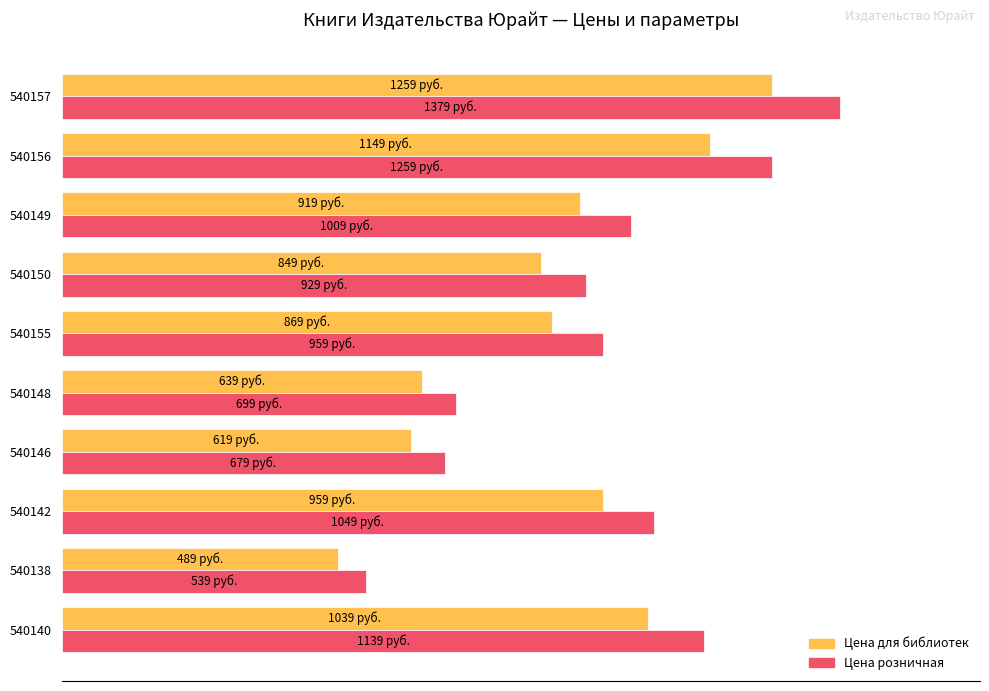

What are all the series names shown in the legend?

Цена для библиотек, Цена розничная